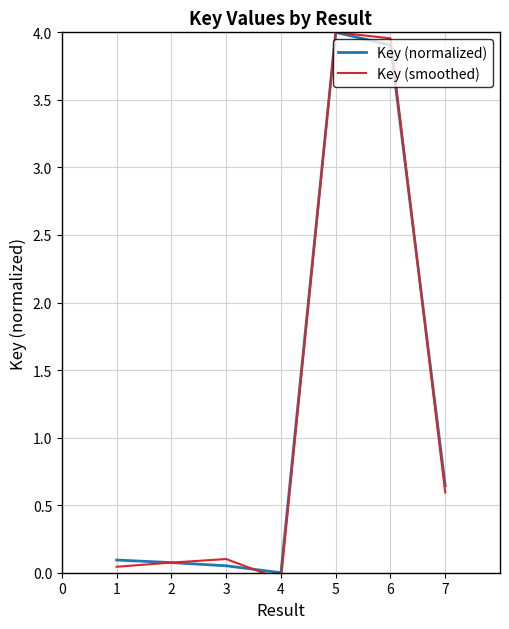

True or false: Key (normalized) has a value of 0.1 at 2.

True